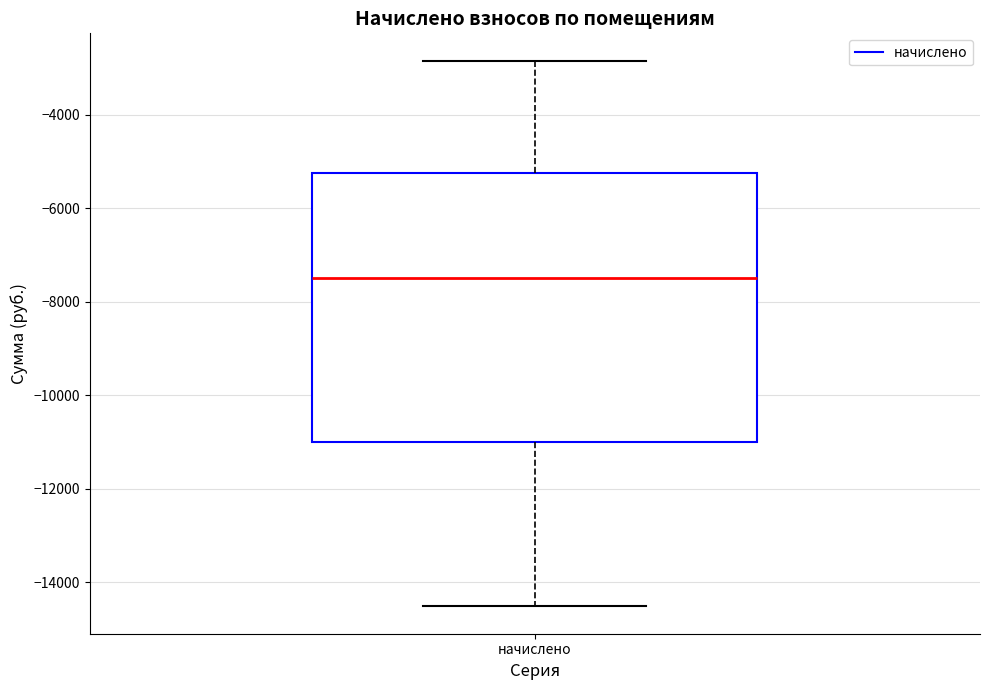

Read this box plot against the y-axis: the position of the median line, the range covered by the box, and the ends of both whiskers. The values are not printed on the chart, so give them approximately, as read against the axis.

median -7400, box -11000 to -5200, whiskers -14600 to -2800